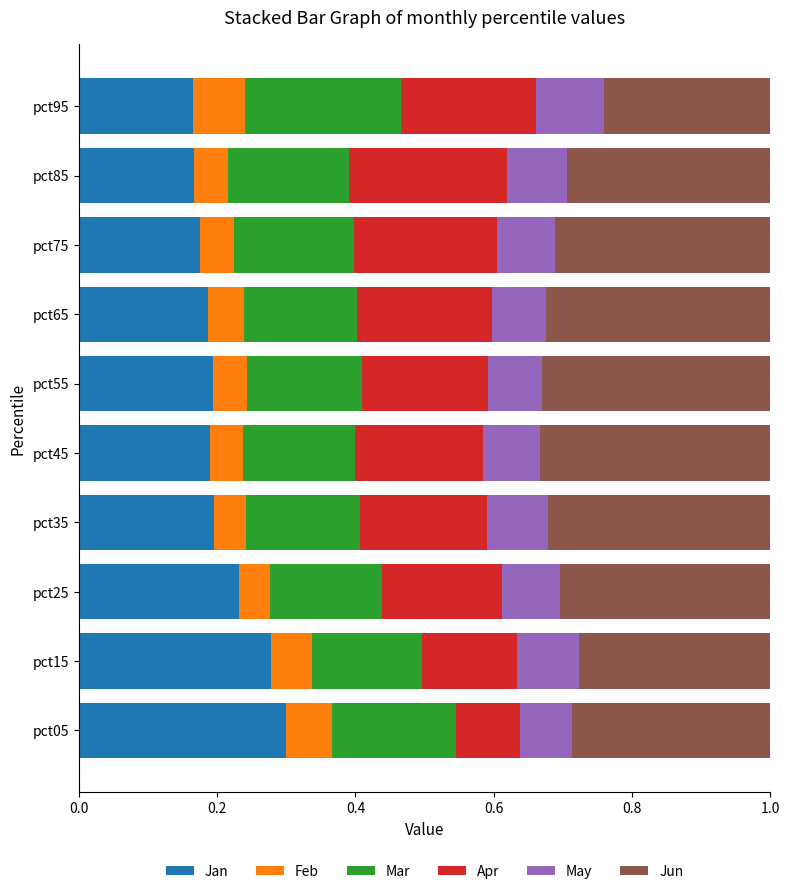

Is it true that Jan equals 0.2 at pct85?

True